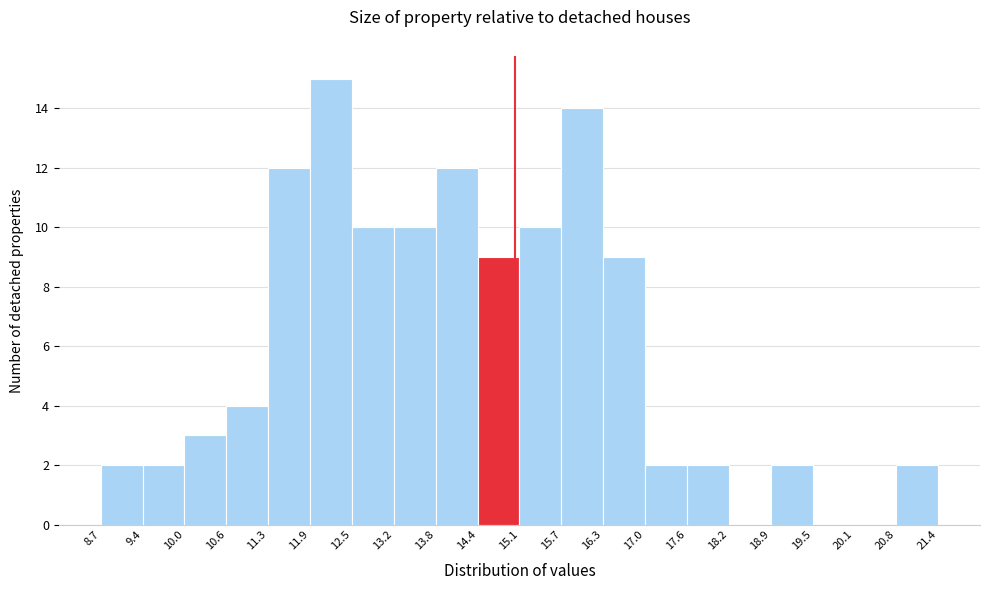

Reading left to right, transcribe this chart: for each bar, give the range it covers on the x-axis and its height. The values are not printed on the chart, so give them approximately, as read against the axis.

8.7 to 9.4: 2
9.4 to 10.0: 2
10.0 to 10.6: 3
10.6 to 11.3: 4
11.3 to 11.9: 12
11.9 to 12.5: 15
12.5 to 13.2: 10
13.2 to 13.8: 10
13.8 to 14.4: 12
14.4 to 15.1: 9
15.1 to 15.7: 10
15.7 to 16.3: 14
16.3 to 17.0: 9
17.0 to 17.6: 2
17.6 to 18.2: 2
18.2 to 18.9: 0
18.9 to 19.5: 2
19.5 to 20.1: 0
20.1 to 20.8: 0
20.8 to 21.4: 2